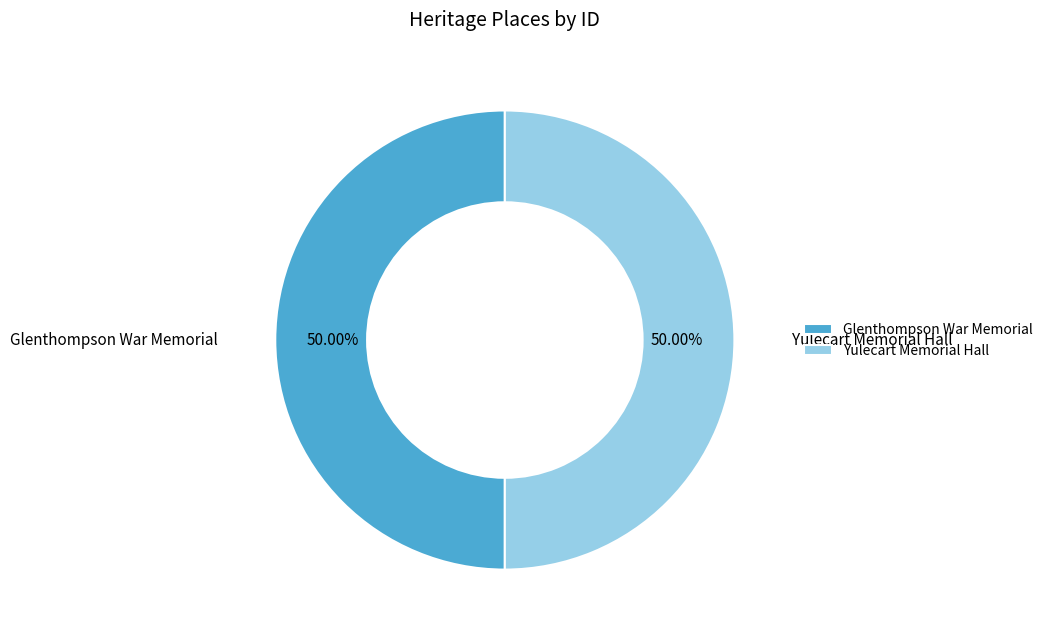

Combined, do Glenthompson War Memorial and Yulecart Memorial Hall account for over 50%?

Yes